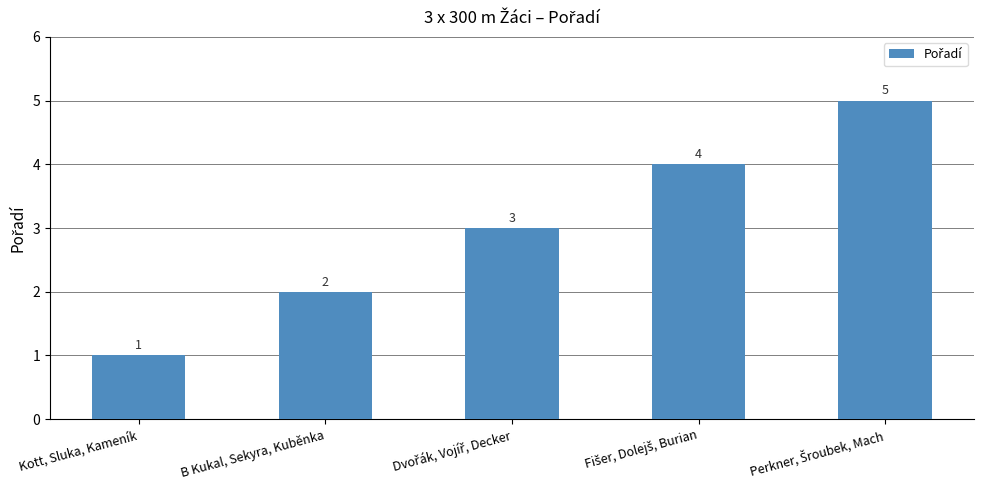

How many distinct data groups are displayed?

1